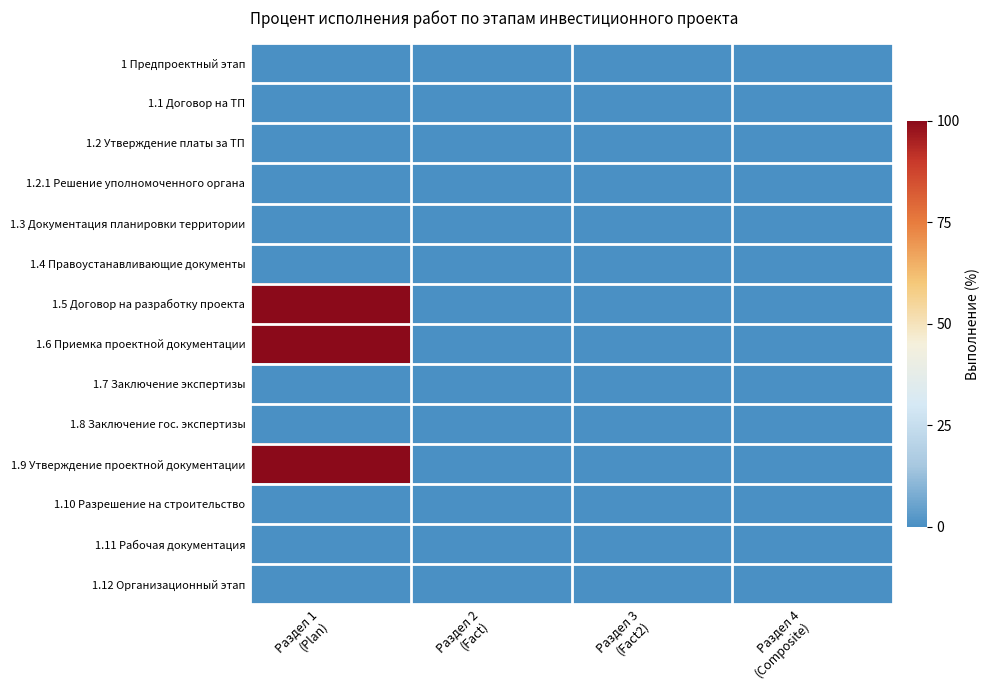

Which series has the largest range (max minus min)?

1.5 Договор на разработку проекта